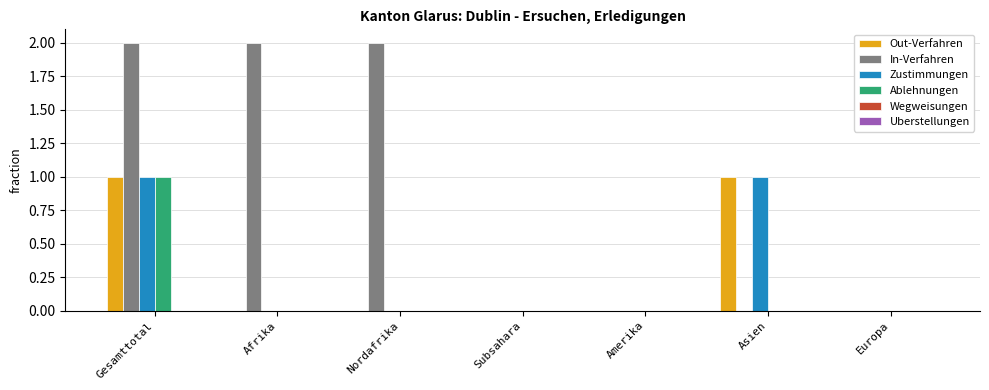

Count the number of categories in the chart.

7